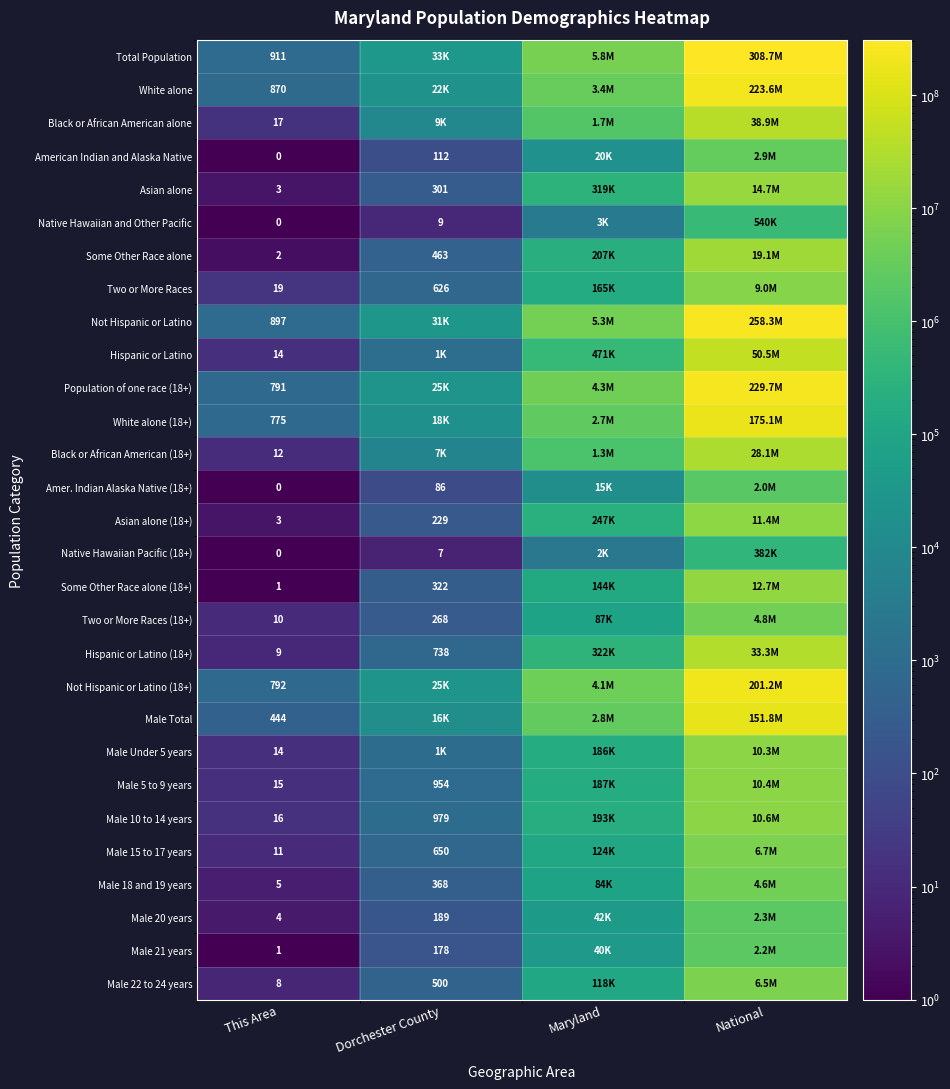

The Male 22 to 24 years series shows 751 at Dorchester County. True or false?

False